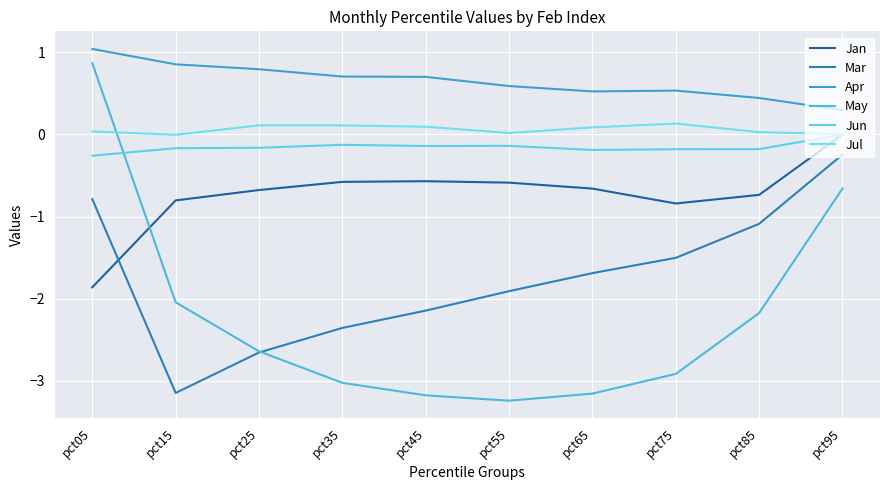

What is the total value across all series at pct15?

-5.3